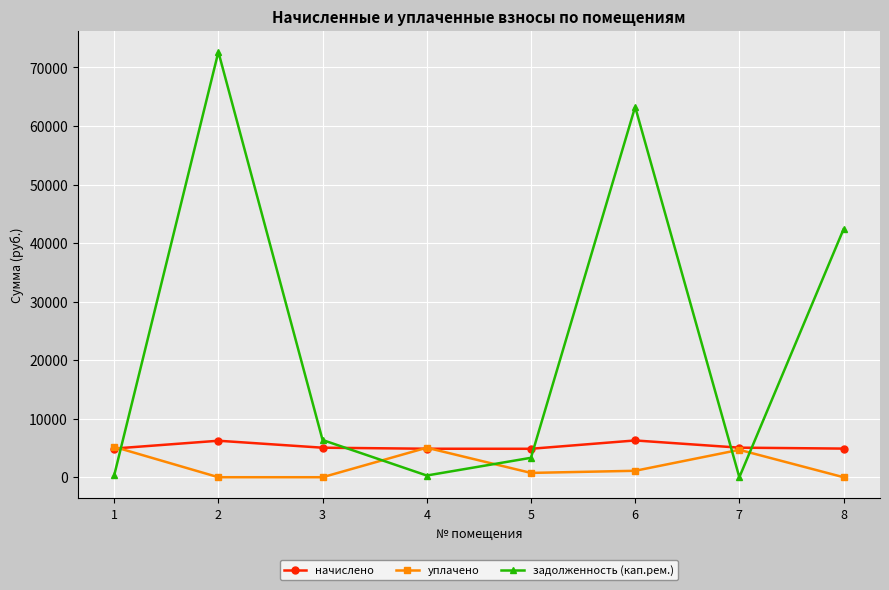

Which label corresponds to the largest value in the chart?

2